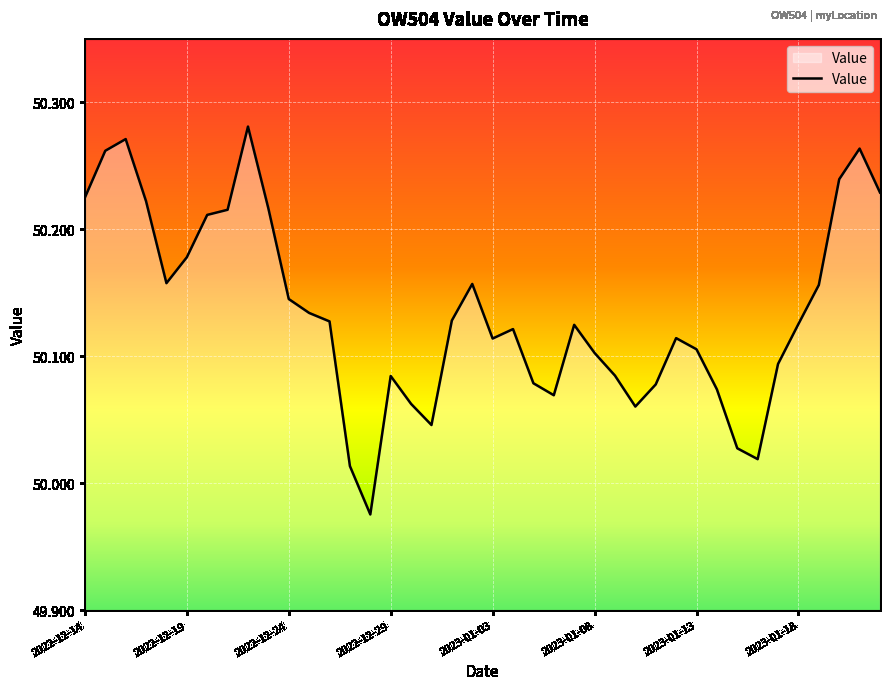

What is the difference between the maximum and minimum values?

0.3